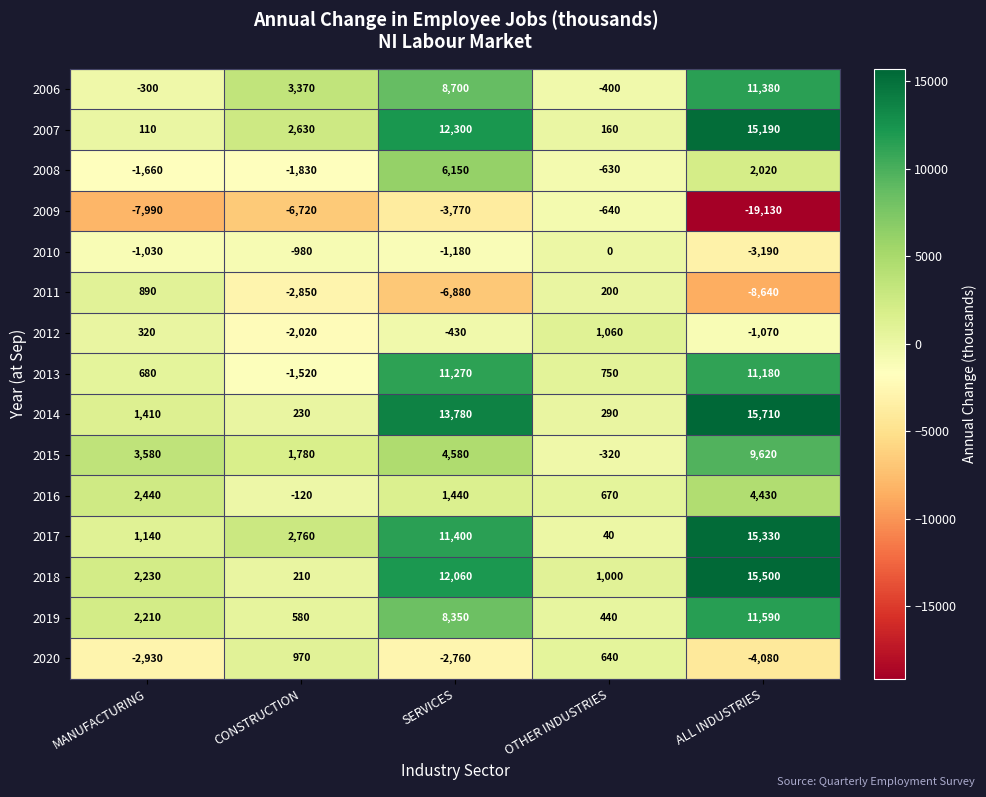

At which category does the chart reach its minimum across all series?

ALL INDUSTRIES